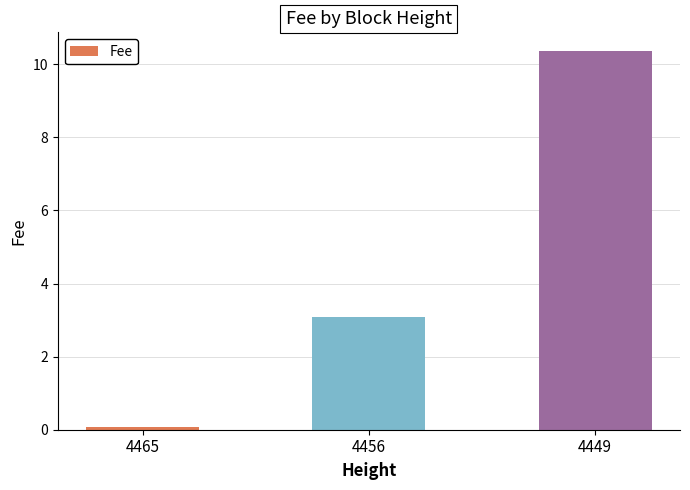

Which has a higher value, 4449 or 4465?

4449